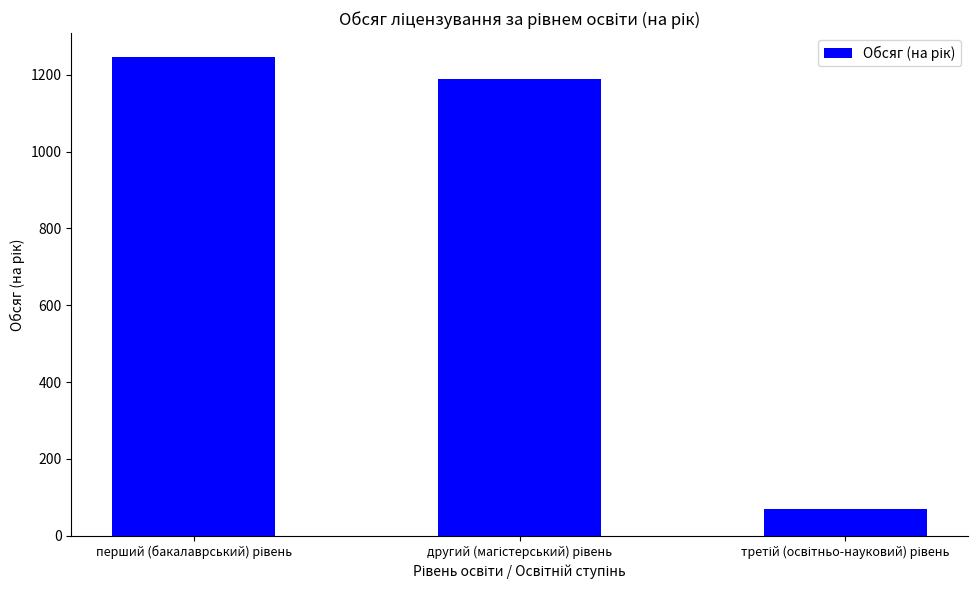

What is the value of the 1st bar from the left?

1246